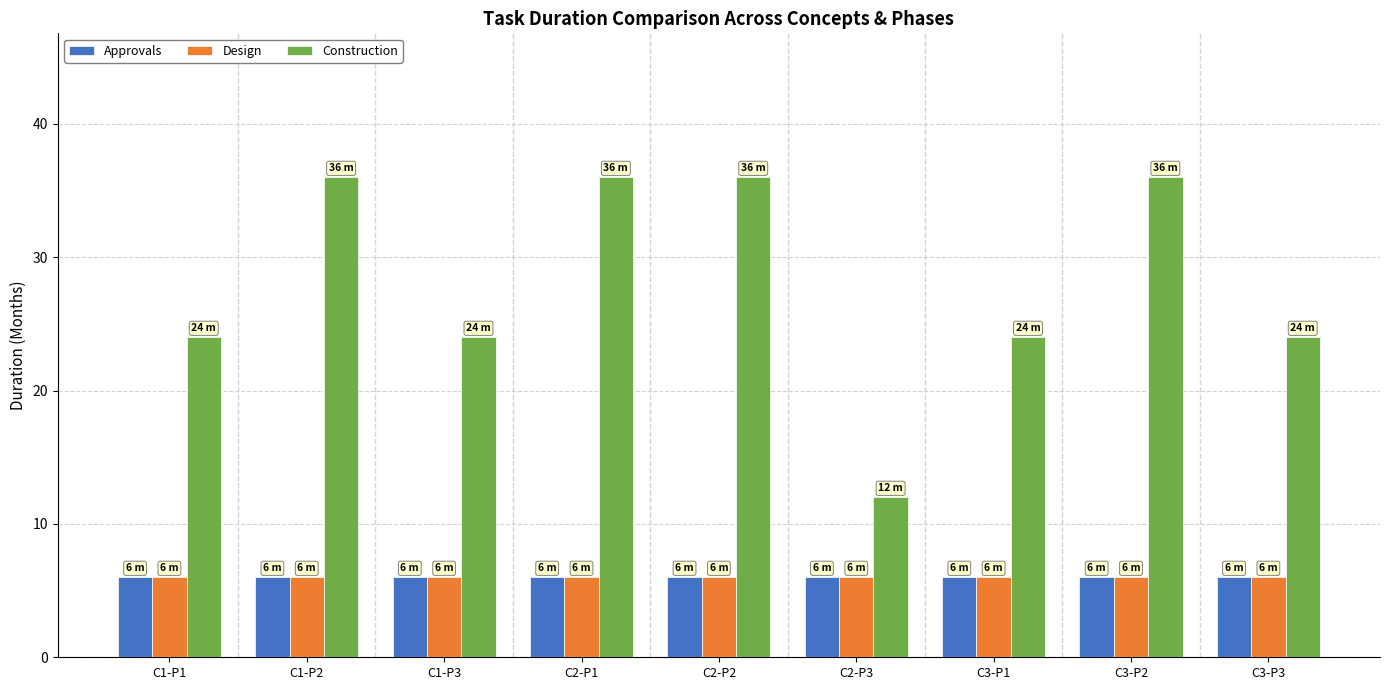

At how many categories does at least one series exceed 14?

8